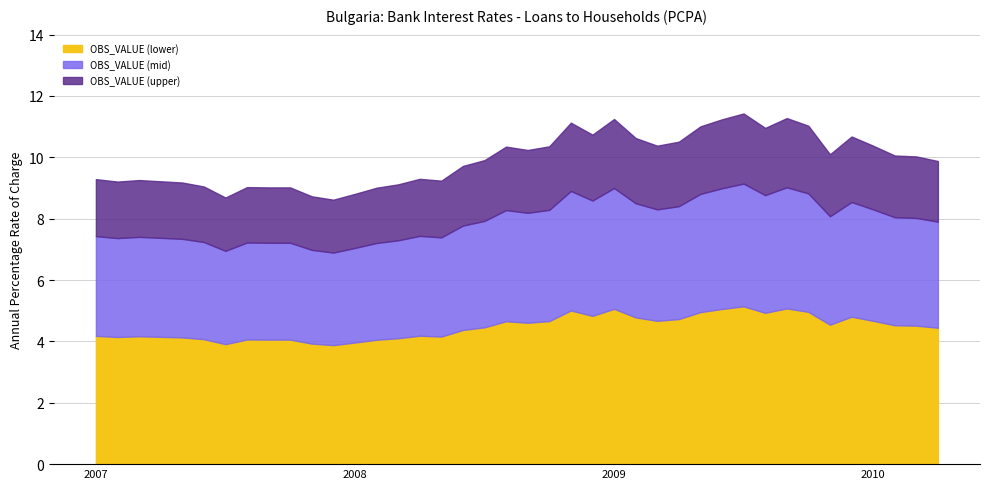

How many data points does each series have?

40